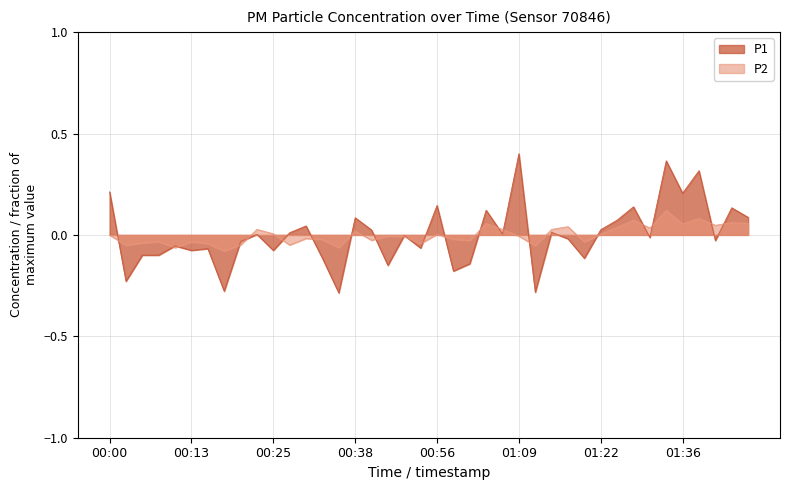

Between which two adjacent categories do P1 and P2 first intersect?

00:00 and 00:03